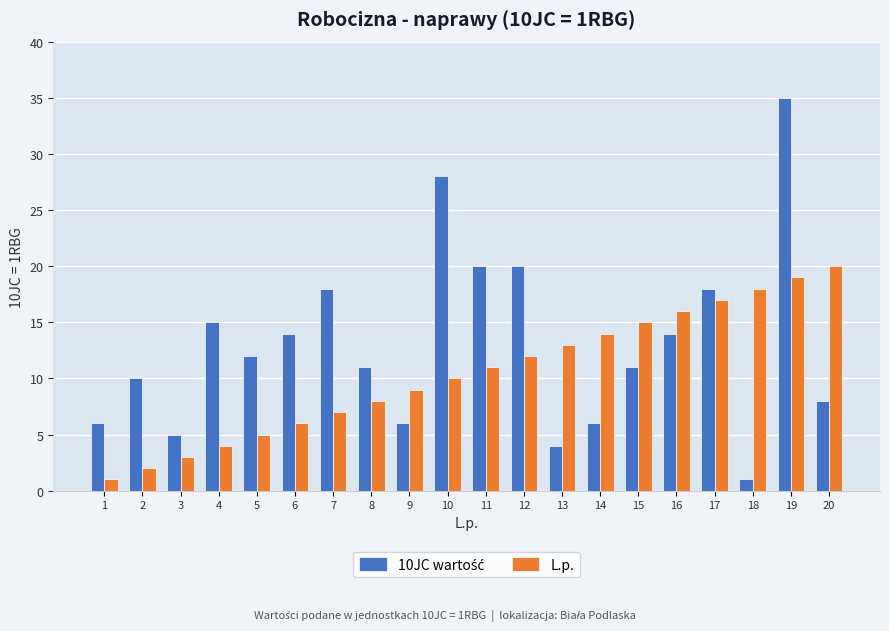

What is the maximum value shown in the chart?

35